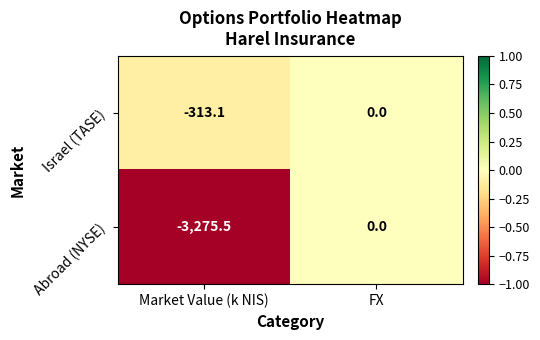

Rank the categories by Abroad (NYSE) value from lowest to highest.

Market Value (k NIS), FX